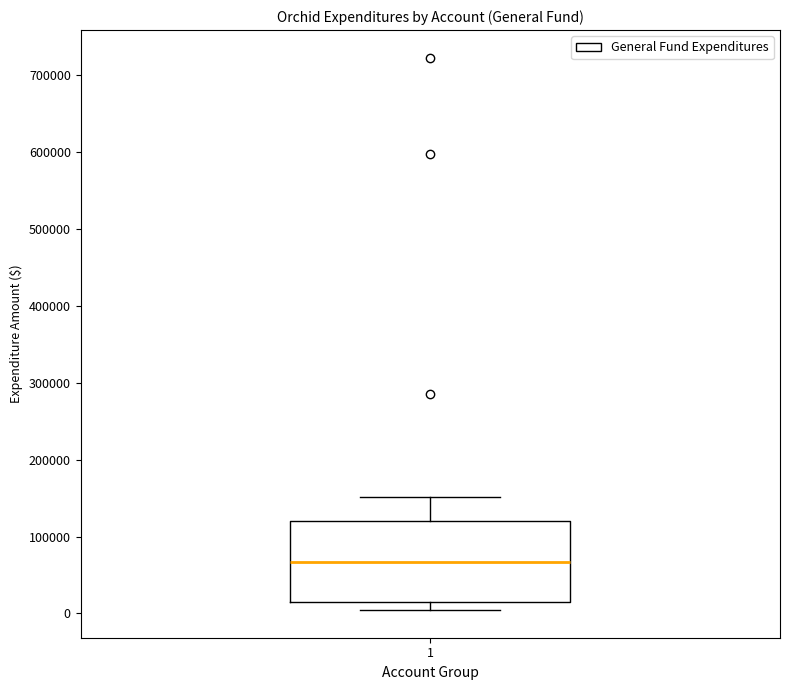

Read this box plot against the y-axis: the position of the median line, the range covered by the box, and the ends of both whiskers. The values are not printed on the chart, so give them approximately, as read against the axis.

median 70000, box 10000 to 120000, whiskers 0 to 150000